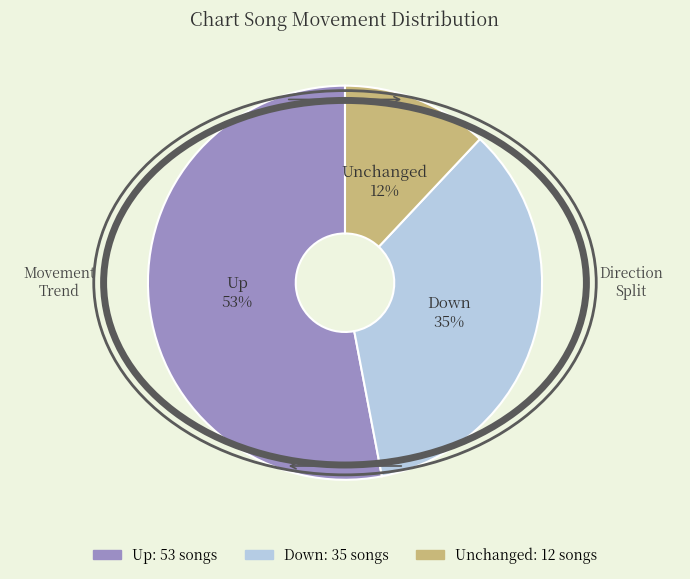

How many segments does this pie chart have?

3